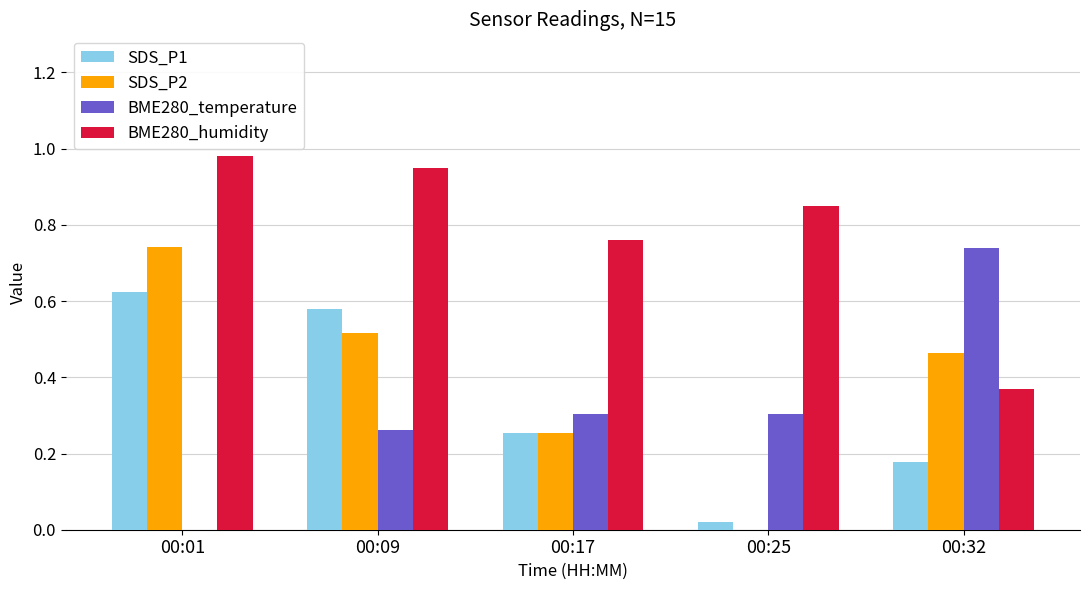

At which category does the chart reach its peak across all series?

00:01